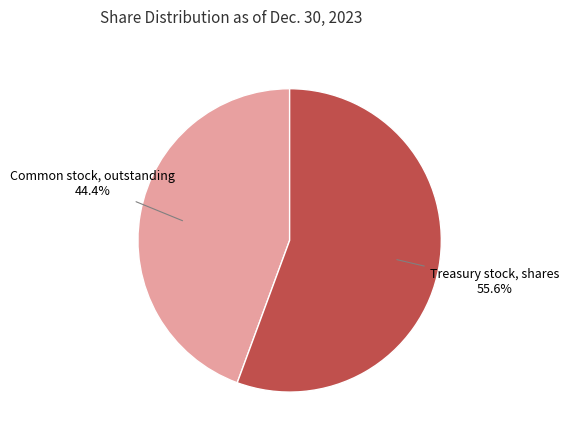

Which slice is the smallest?

Common stock, outstanding